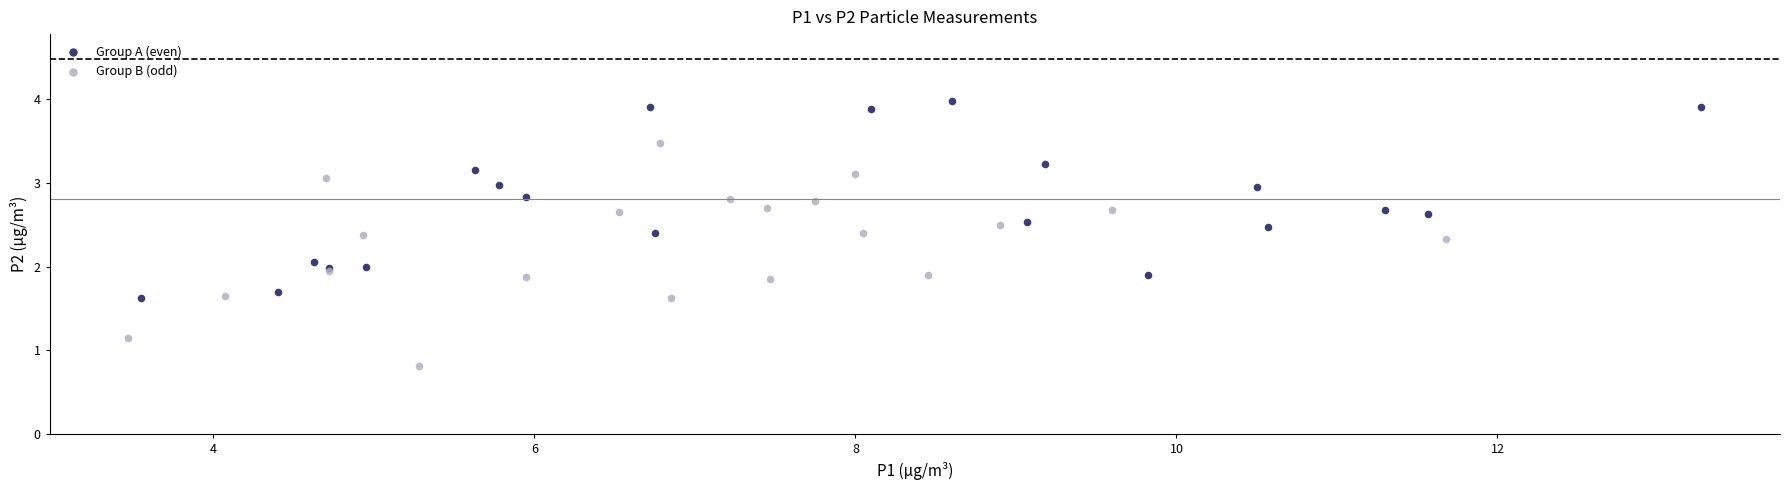

Which series contains the lowest Y value?

Group B (odd)